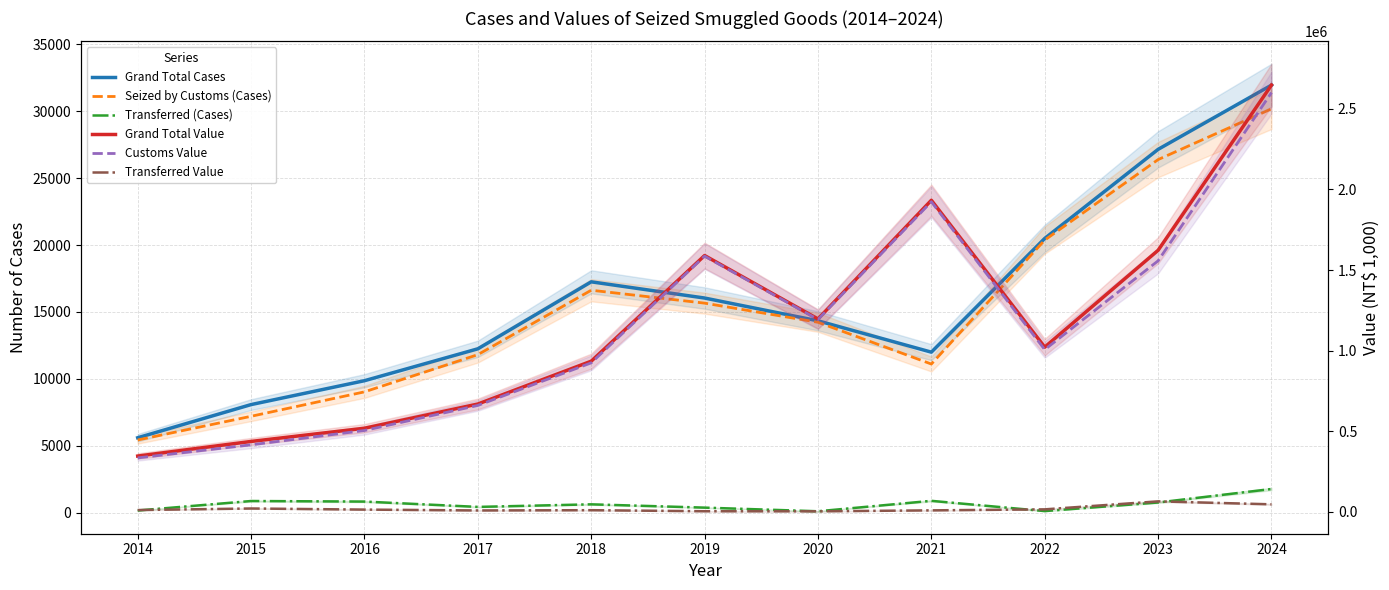

What is the sum of all Grand Total Value values?

12915537